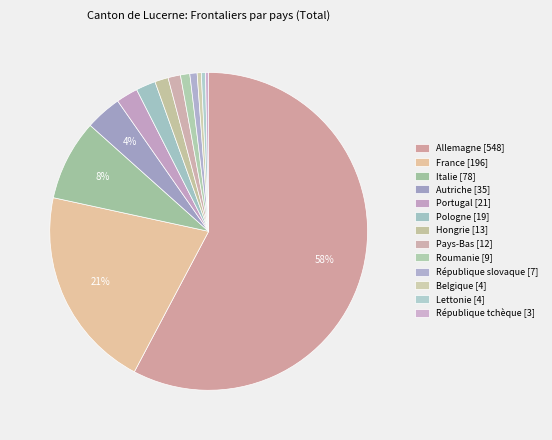

To the nearest percent, what is the difference between the largest and smallest slice percentages?

57%